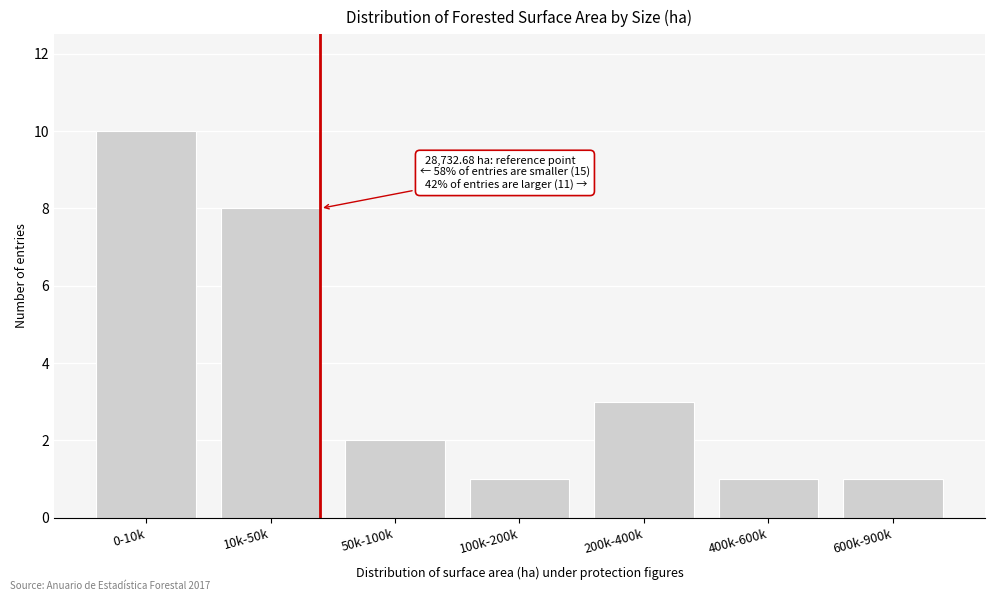

Reading left to right, transcribe all the data shown in this chart.

10	8	2	1	3	1	1